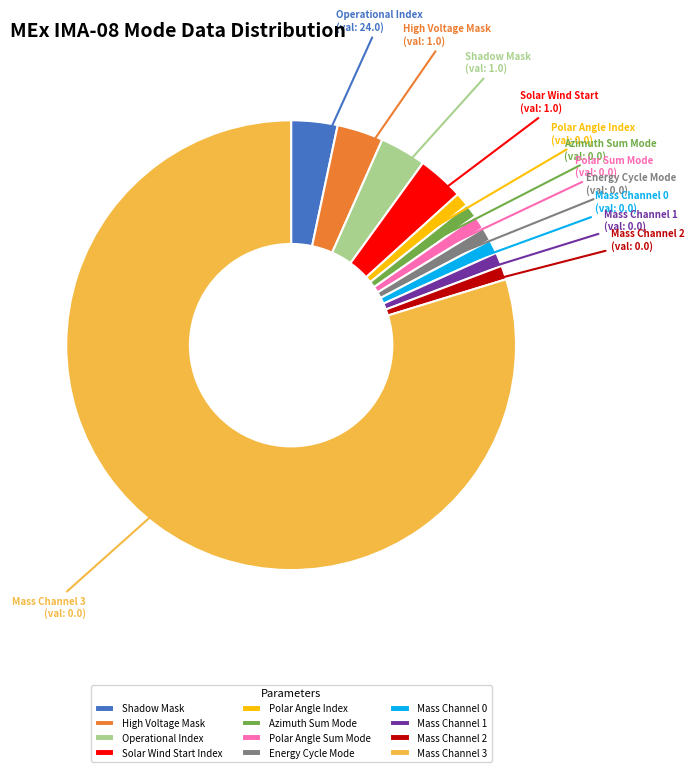

How many segments does this pie chart have?

12